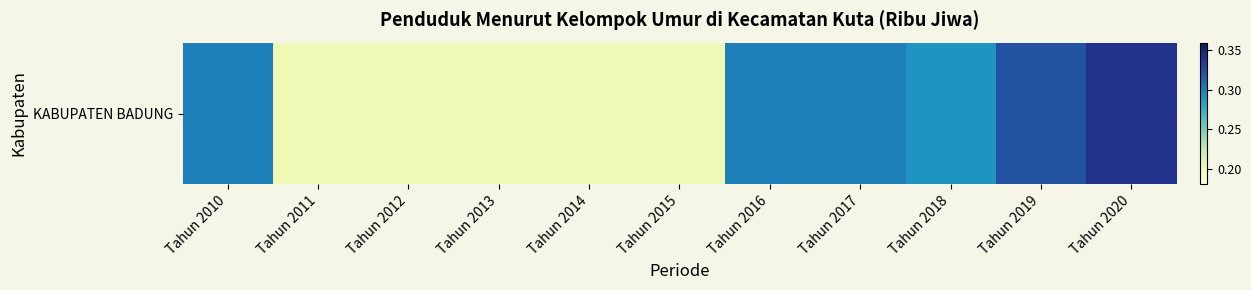

What is the change in value from Tahun 2018 to Tahun 2020?

+0.1